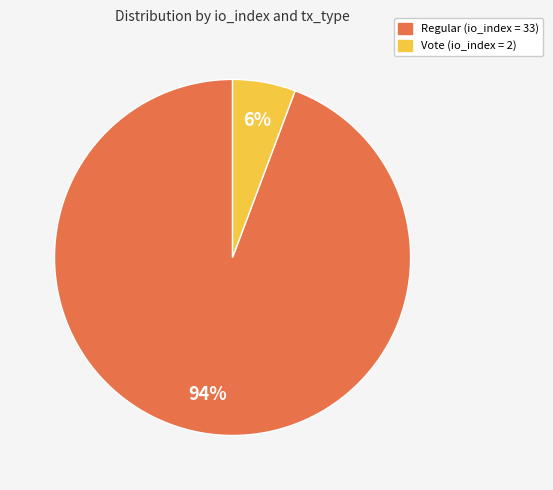

To the nearest percent, what is the average slice percentage?

50%